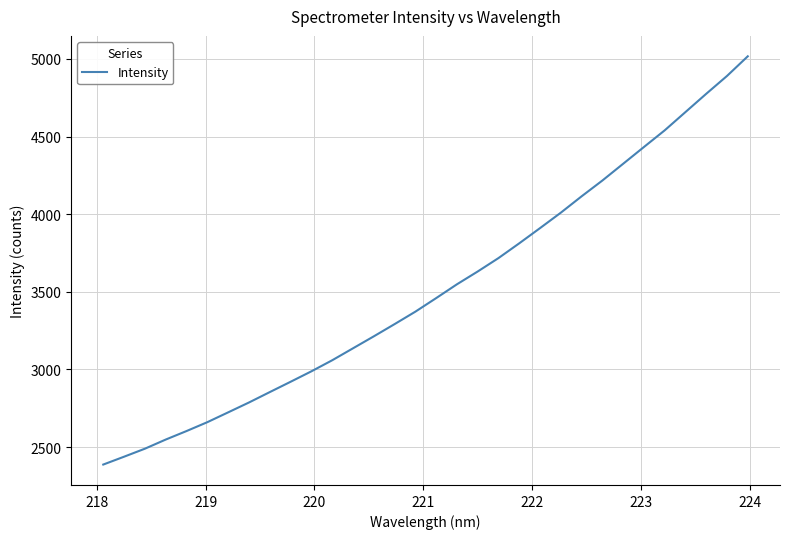

What is the minimum value shown in the chart?

2387.2